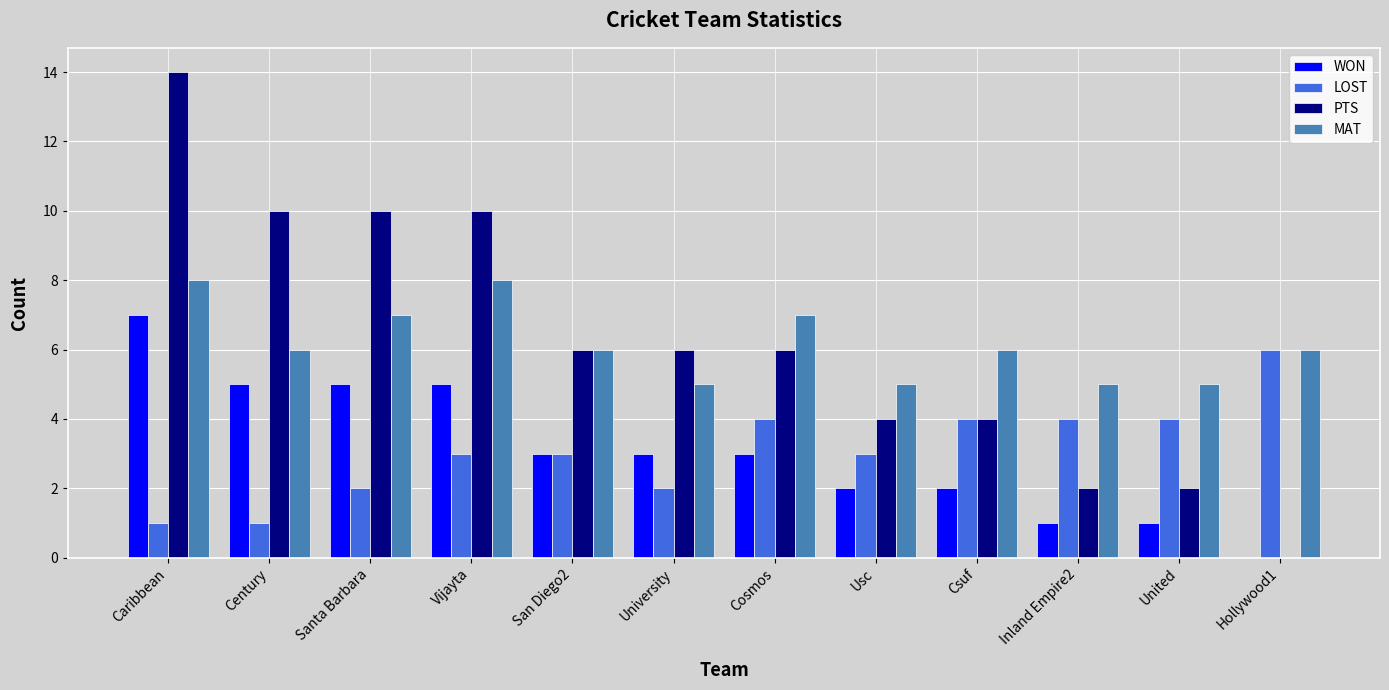

Are the bars horizontal?

No